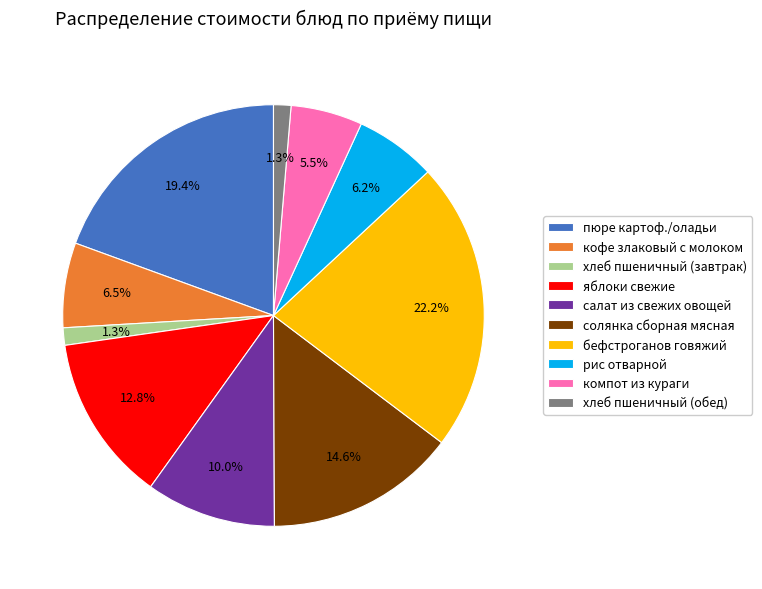

Count the number of slices in the pie.

10